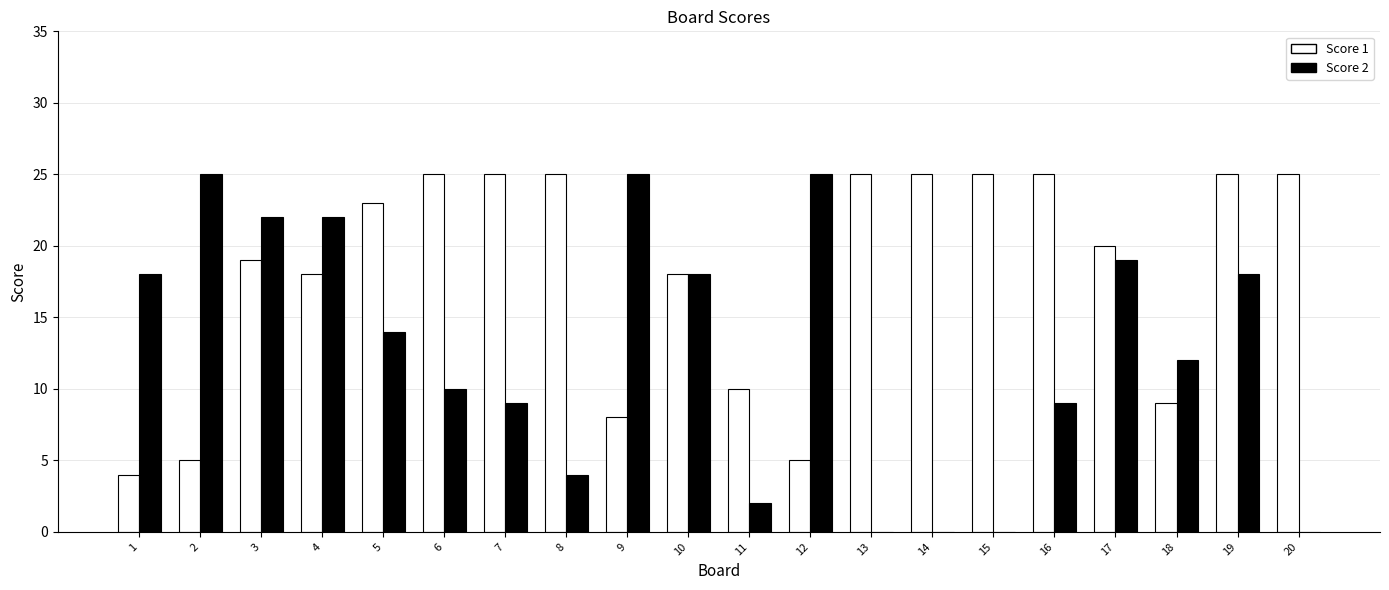

Which series has the largest total across all categories?

Score 1